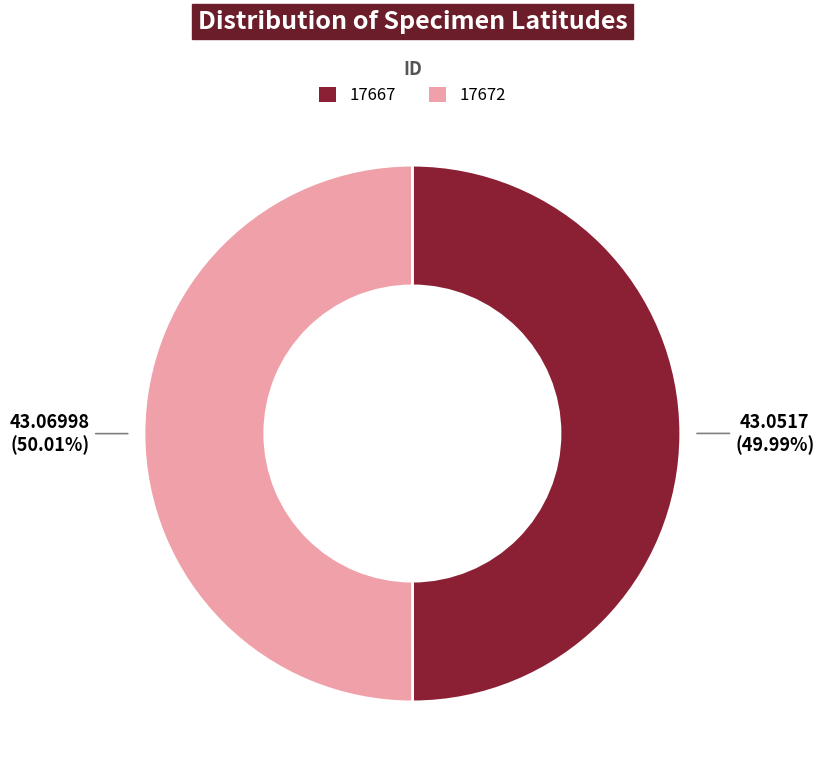

True or false: 17672 accounts for 50% of the total.

True